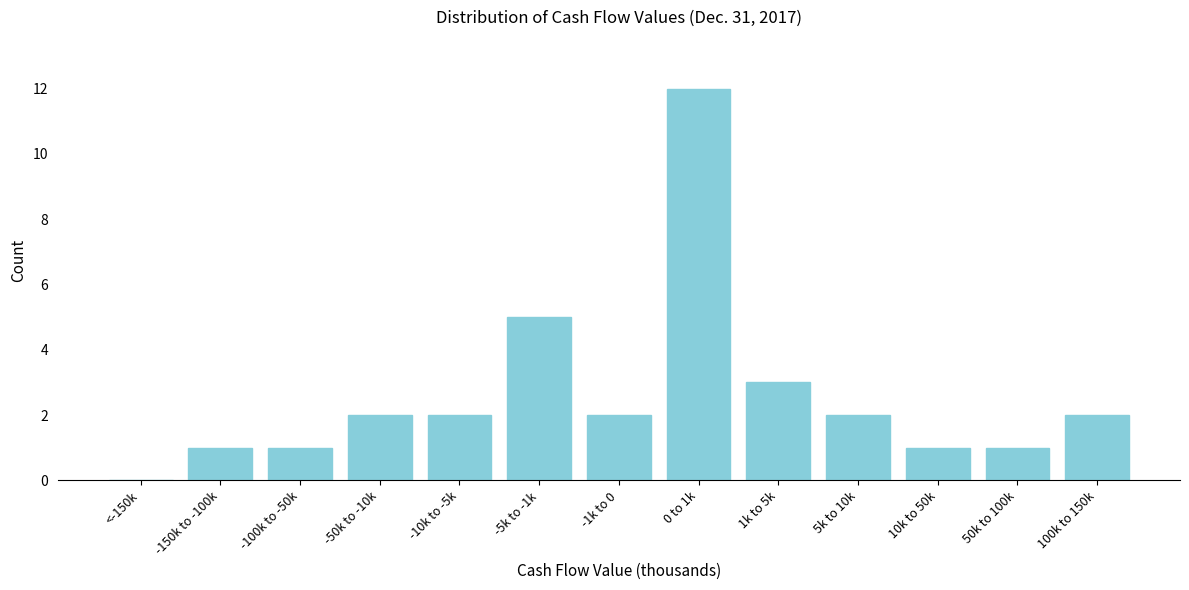

Reading left to right, transcribe all the data shown in this chart.

<-150k=0	-150k to -100k=1	-100k to -50k=1	-50k to -10k=2	-10k to -5k=2	-5k to -1k=5	-1k to 0=2	0 to 1k=12	1k to 5k=3	5k to 10k=2	10k to 50k=1	50k to 100k=1	100k to 150k=2